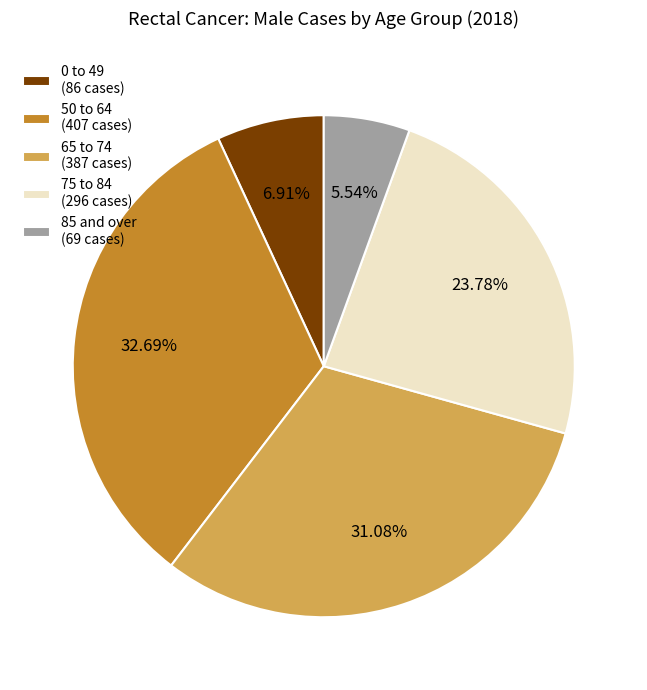

Is the sum of 0 to 49 (86 cases) and 50 to 64 (407 cases) greater than half?

No